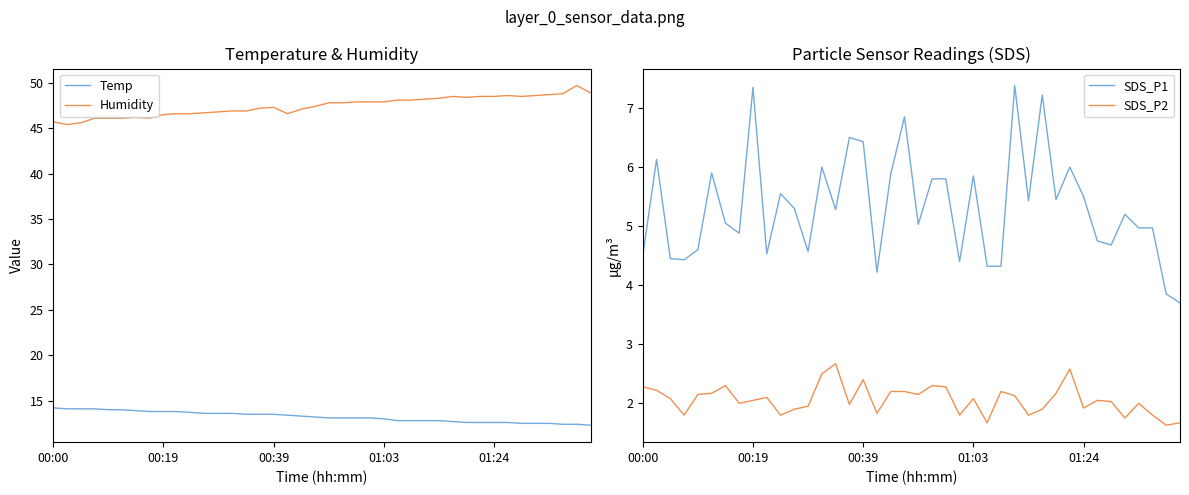

How many lines are shown in the chart?

4